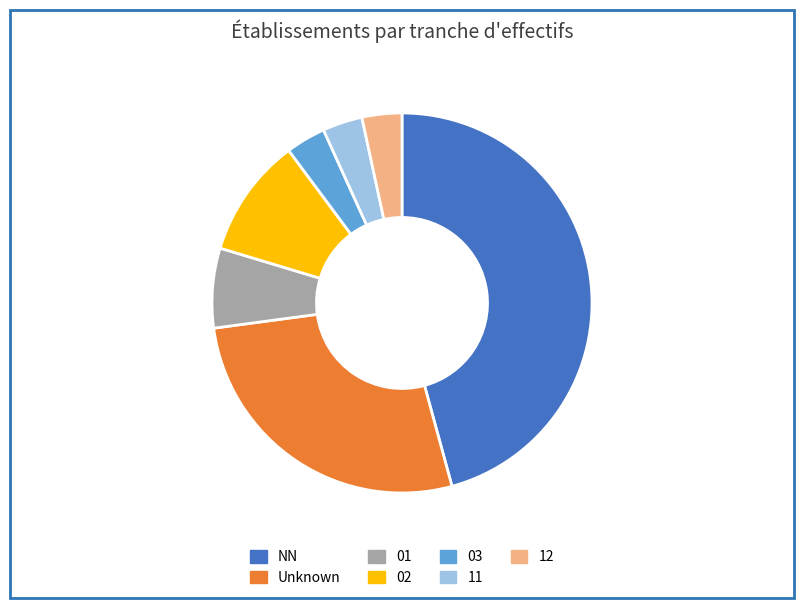

Is there a majority slice in this chart?

No